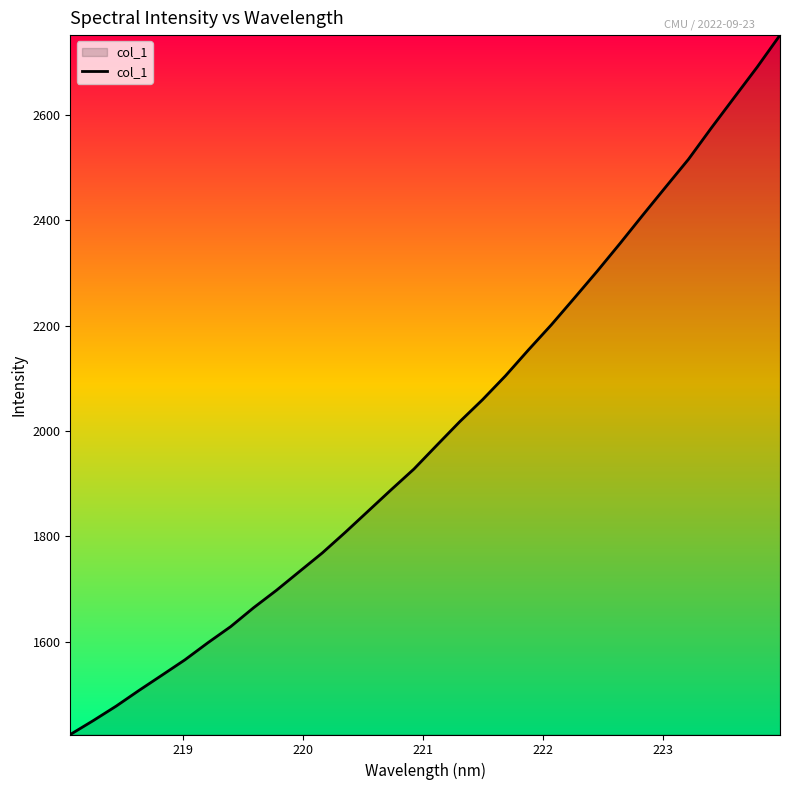

What is the greatest value displayed?

2750.6